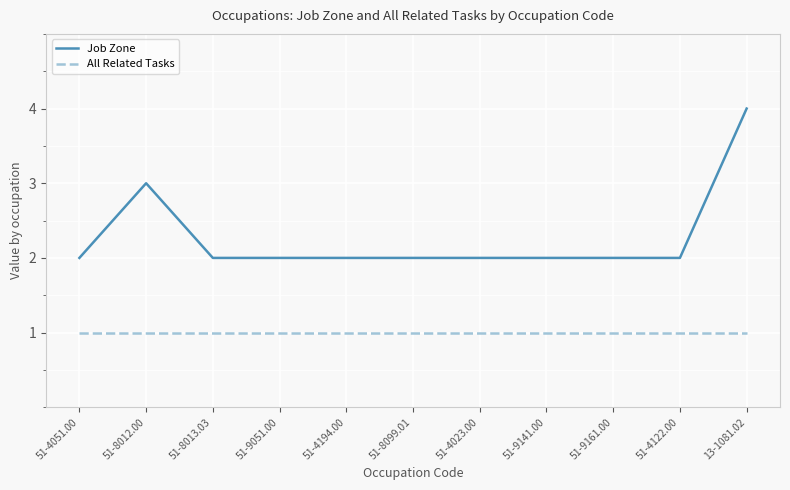

What position from the left is 51-8099.01?

6